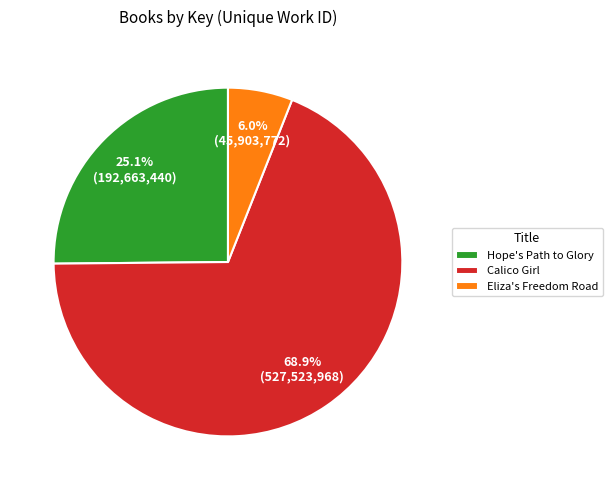

Does Hope's Path to Glory account for over 50% of the chart?

No